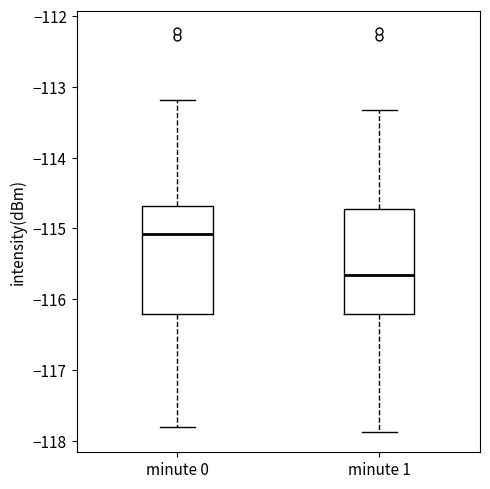

Which box has the lowest median line?

minute 1